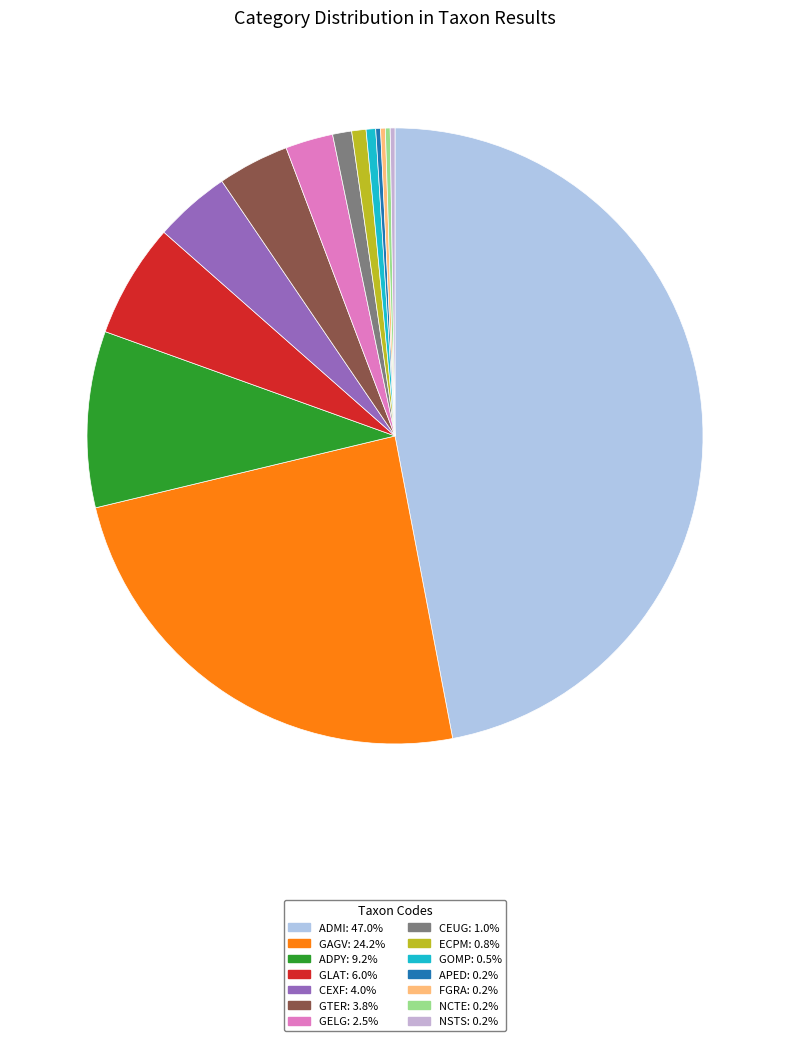

Count the number of slices in the pie.

14